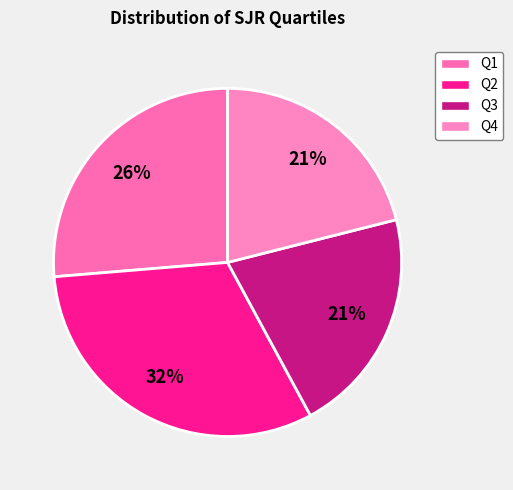

To the nearest percent, what percentage of the pie is Q4?

21%